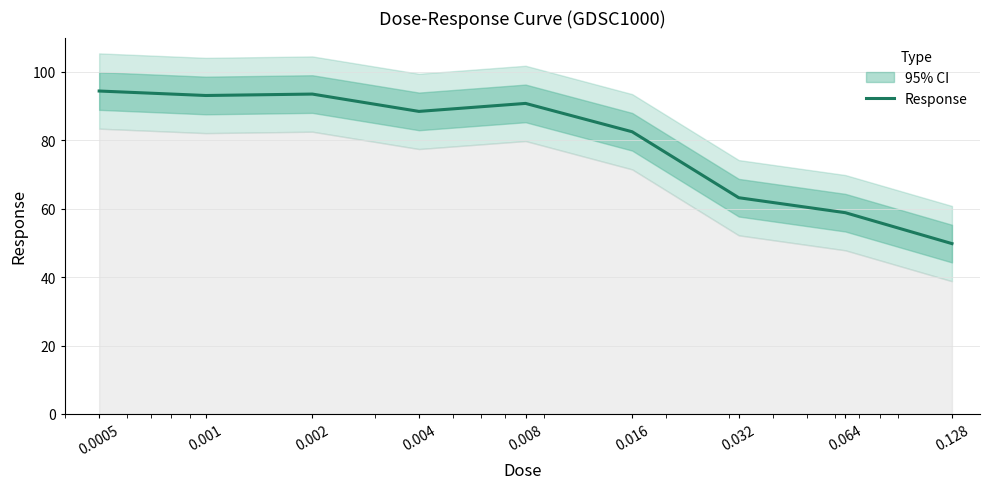

Does the chart have visible grid lines?

Yes